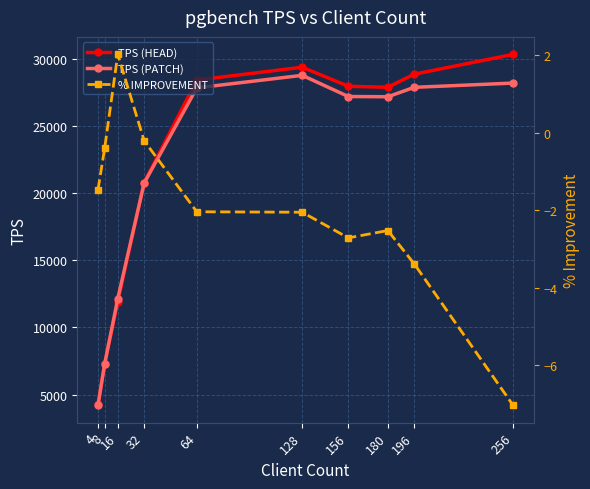

How many data points in % IMPROVEMENT are above -2?

4